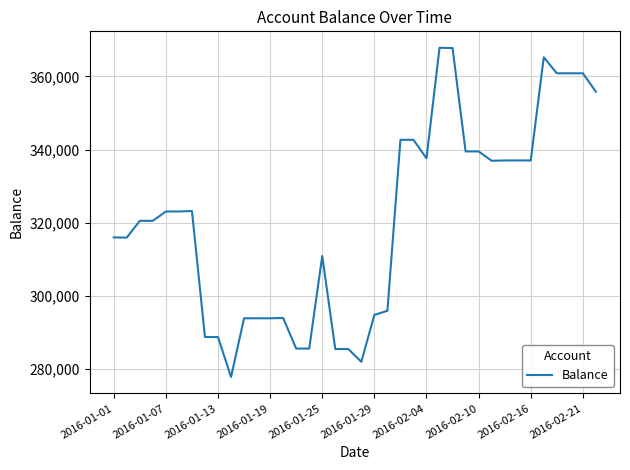

What is the smallest value displayed?

277881.3